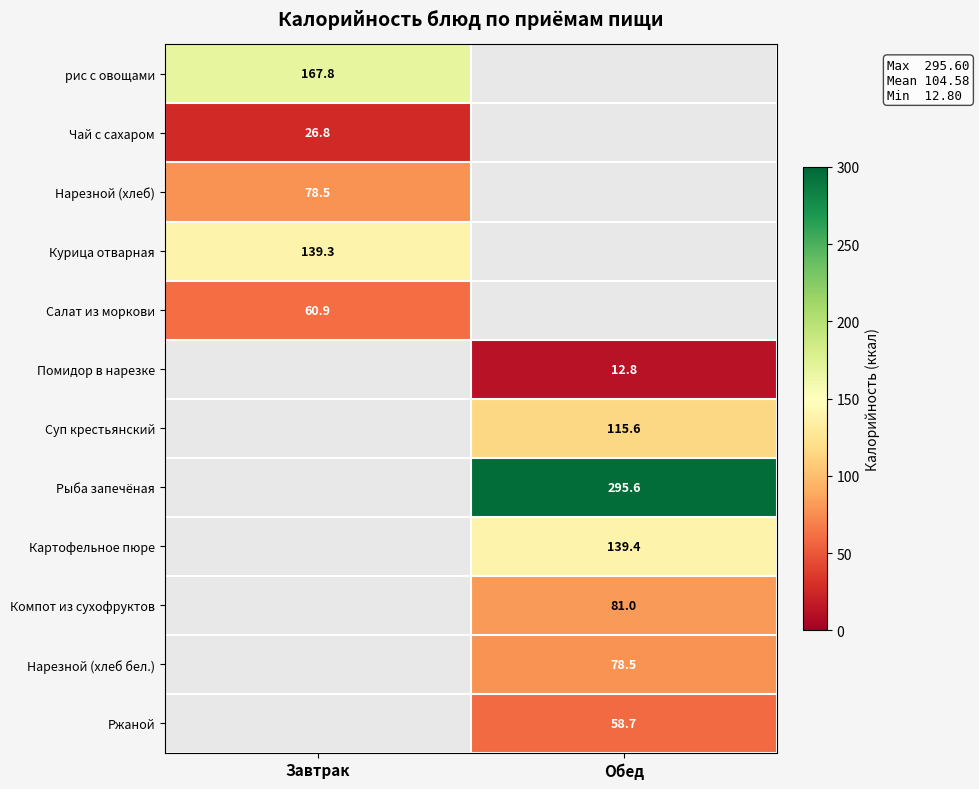

The value of Нарезной (хлеб) at Завтрак is 133.7. True or false?

False